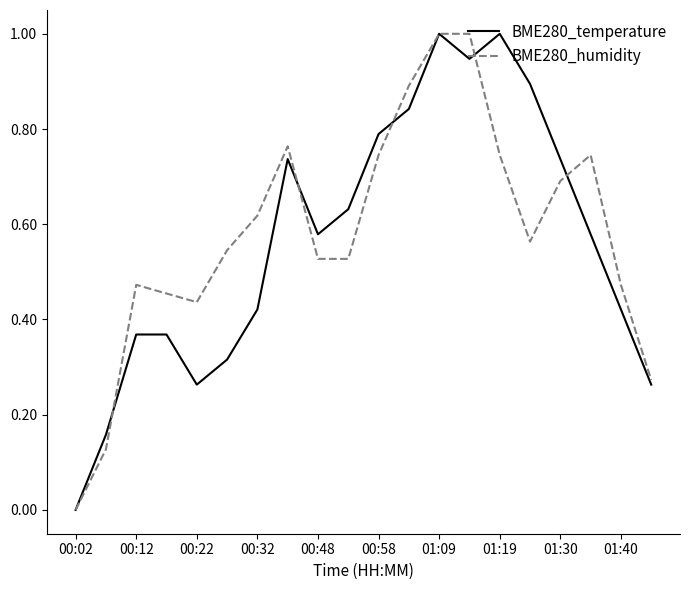

What is the greatest value displayed?

1.0